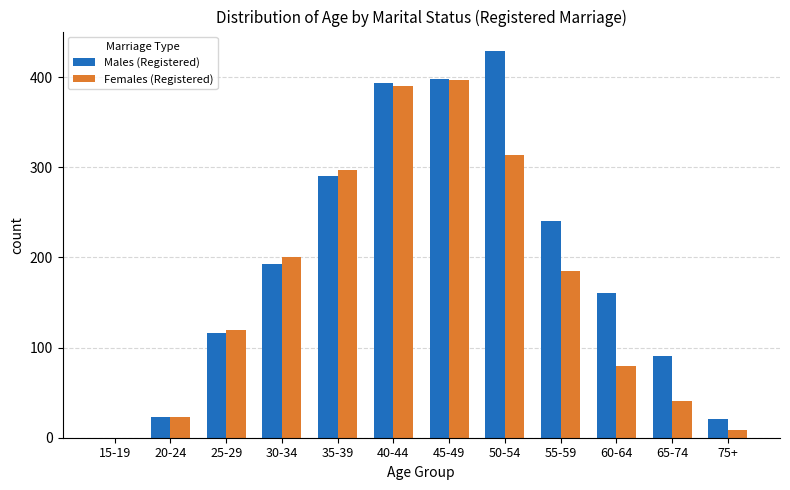

Between 65-74 and 75+, which series saw the biggest shift?

Males (Registered)